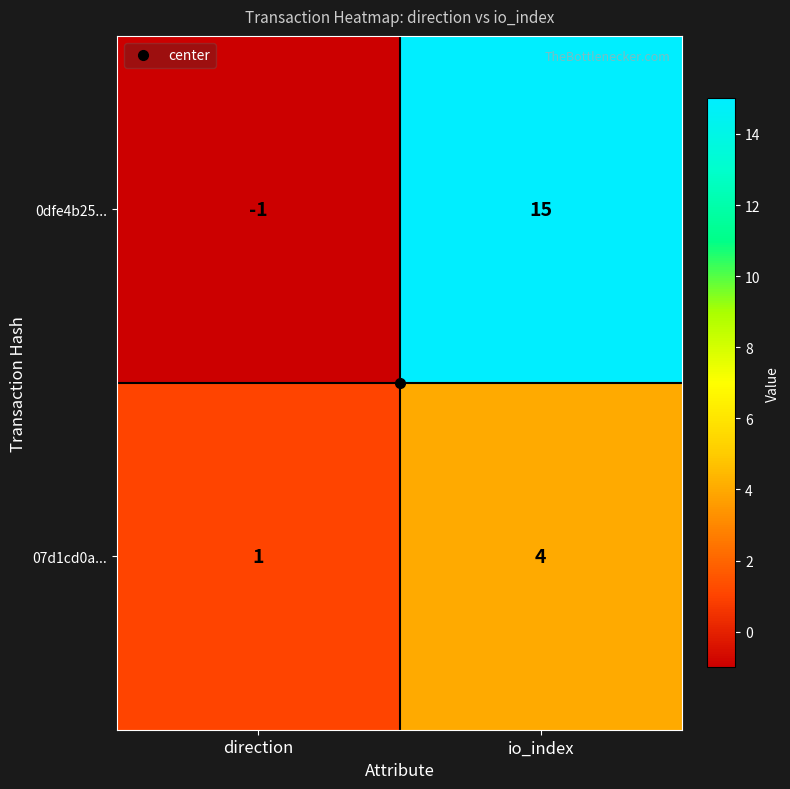

What is the difference between the maximum and minimum values in the 07d1cd0a... series?

3